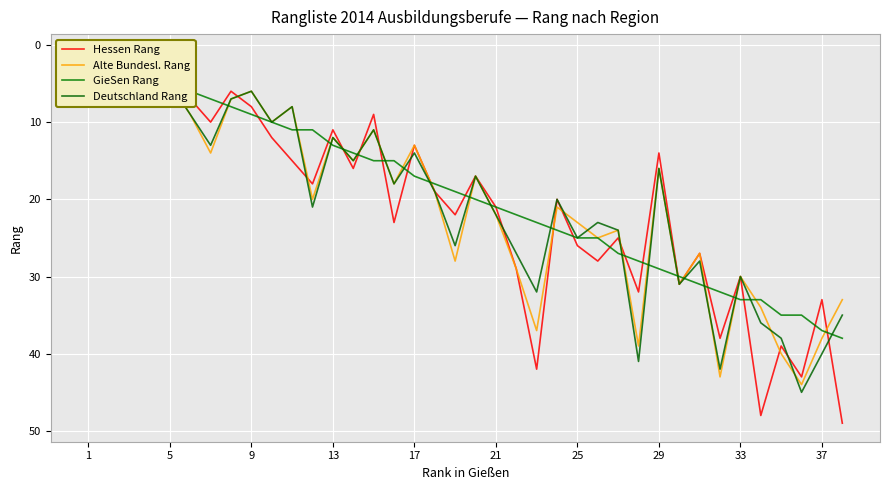

The Deutschland Rang series shows 25 at 29. True or false?

False